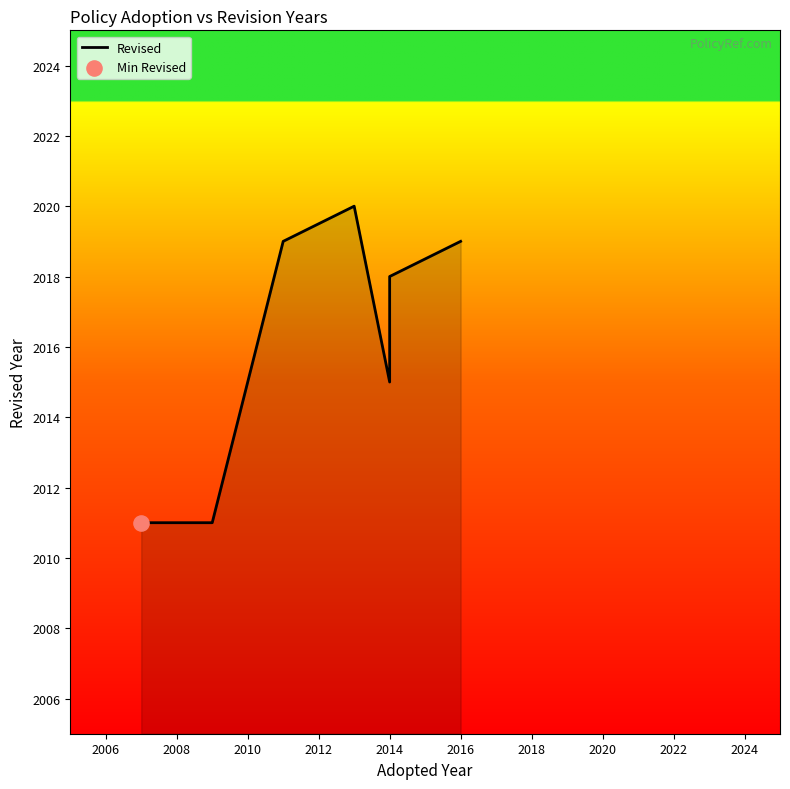

Which has a higher value, 2020 or 2010?

2020